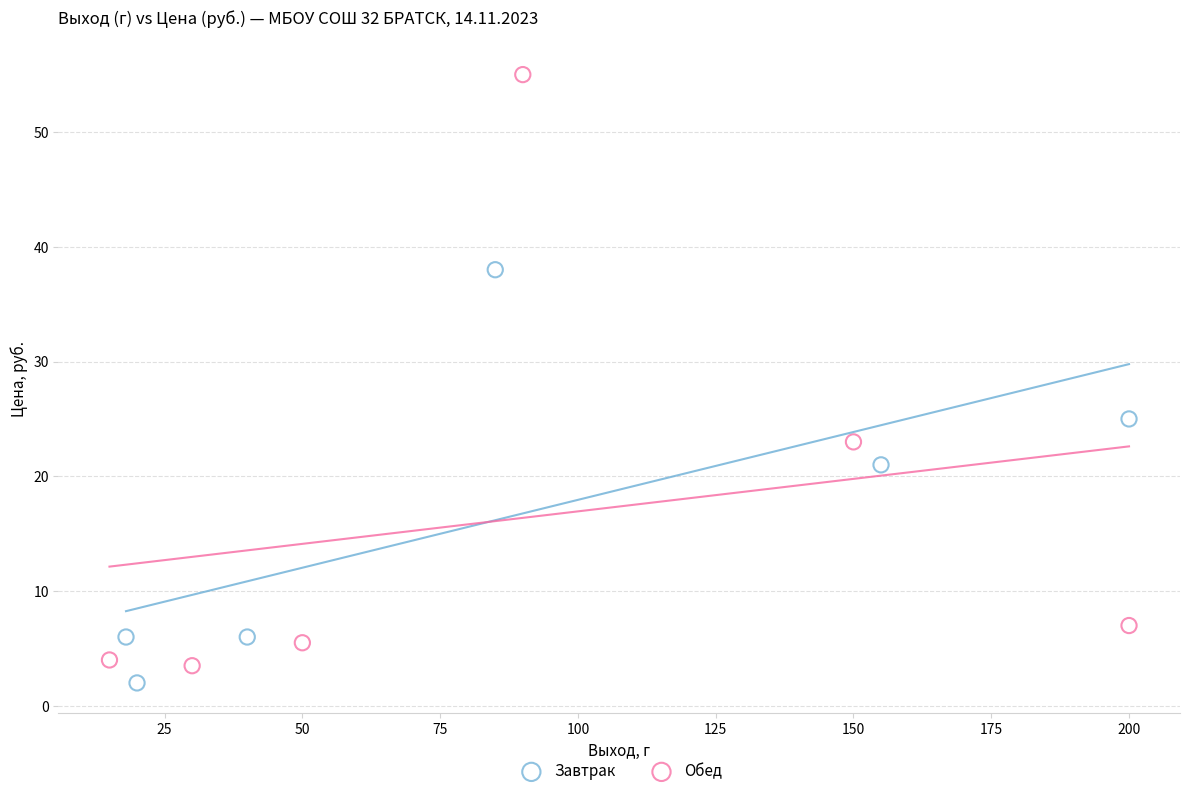

Which series contains the lowest Y value?

Завтрак